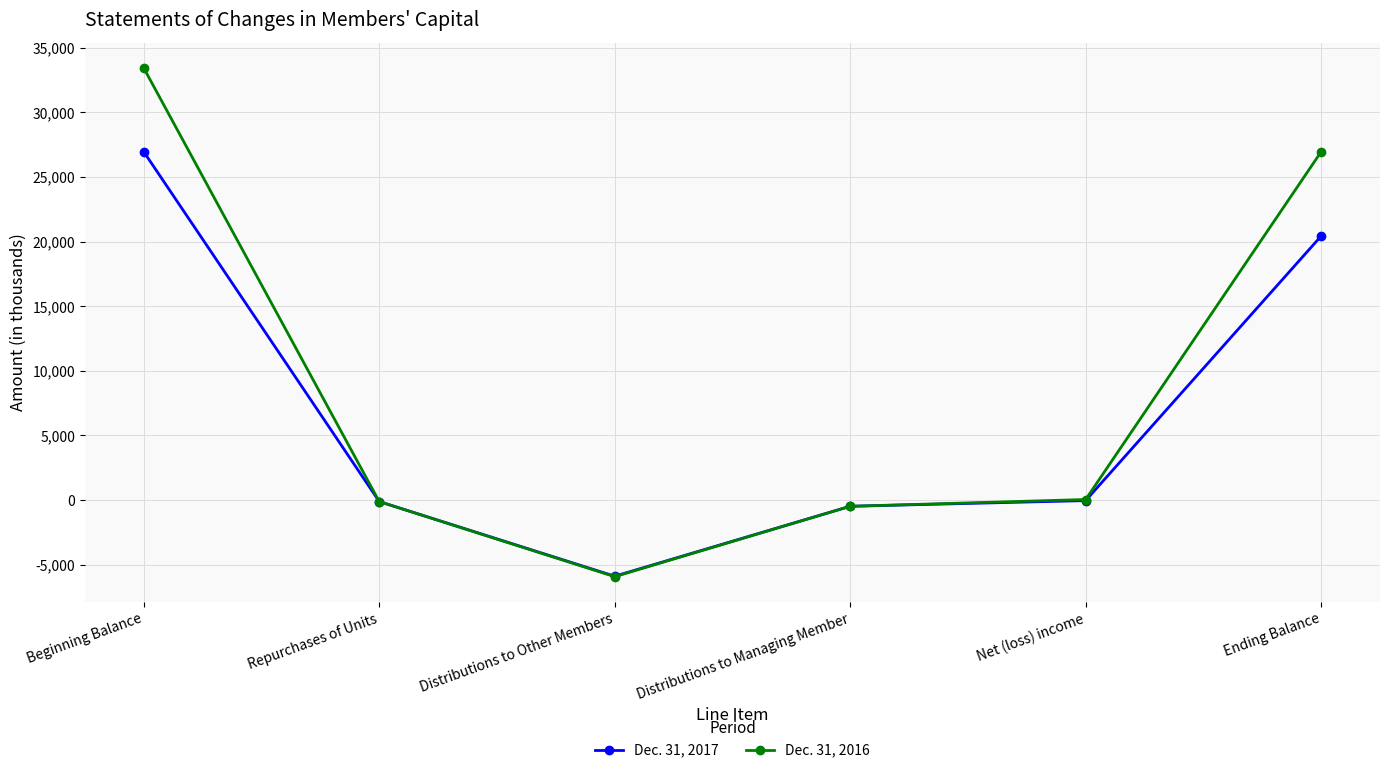

What is the lowest value of the Dec. 31, 2017 series?

-5891